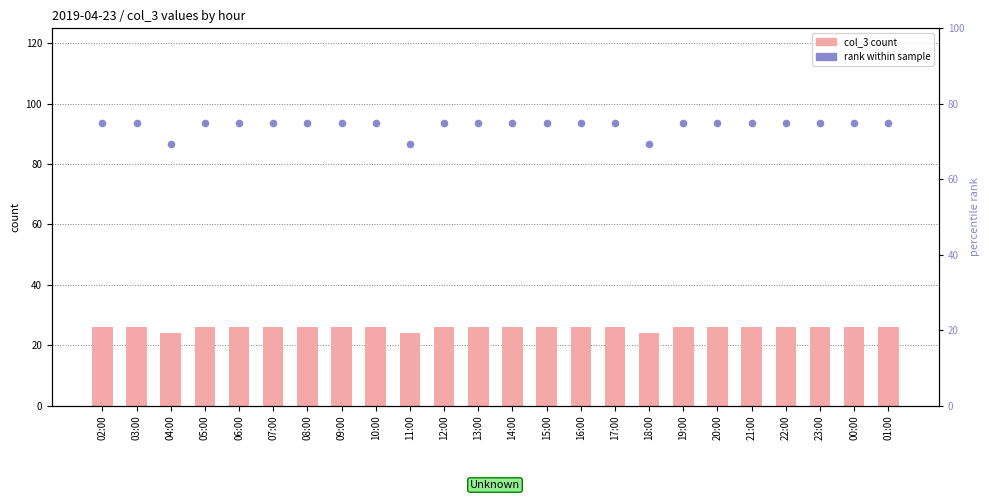

Which series reaches the minimum Y coordinate?

col_3